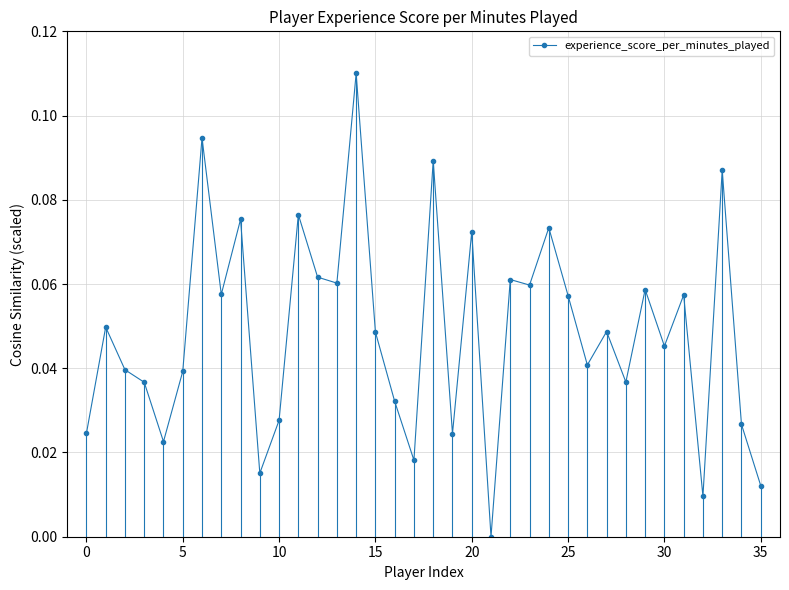

True or false: there are more than 2 points higher than both neighbors.

True